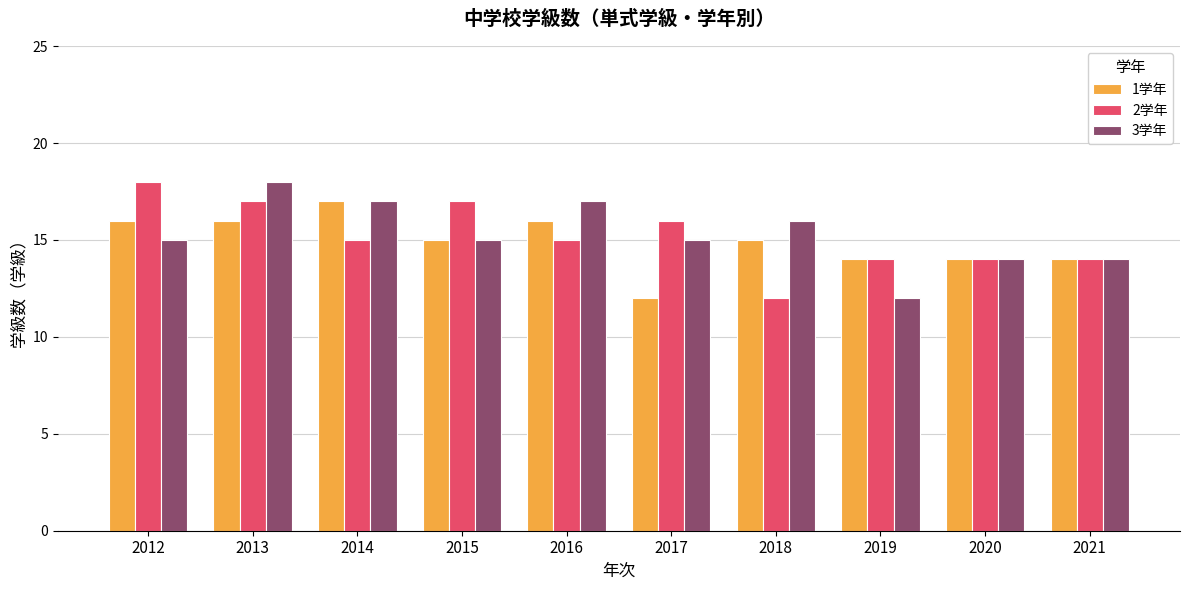

What are all the series names shown in the legend?

1学年, 2学年, 3学年